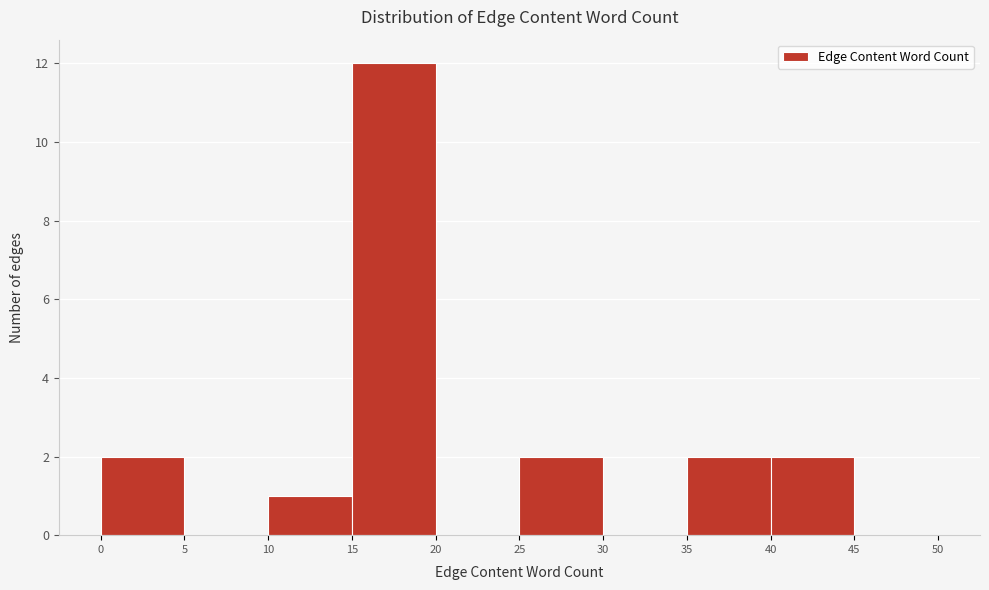

Reading left to right, transcribe this chart: for each bar, give the range it covers on the x-axis and its height. The values are not printed on the chart, so give them approximately, as read against the axis.

0 to 5: 2
5 to 10: 0
10 to 15: 1
15 to 20: 12
20 to 25: 0
25 to 30: 2
30 to 35: 0
35 to 40: 2
40 to 45: 2
45 to 50: 0